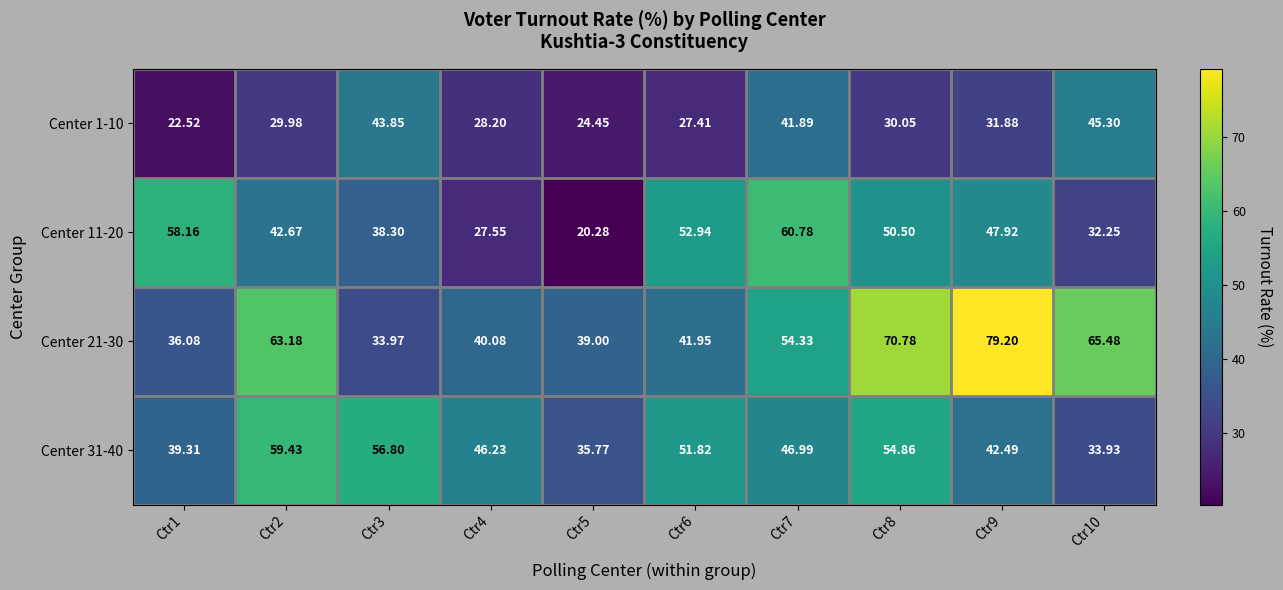

Rank the series by their maximum value, from highest to lowest.

Center 21-30, Center 11-20, Center 31-40, Center 1-10